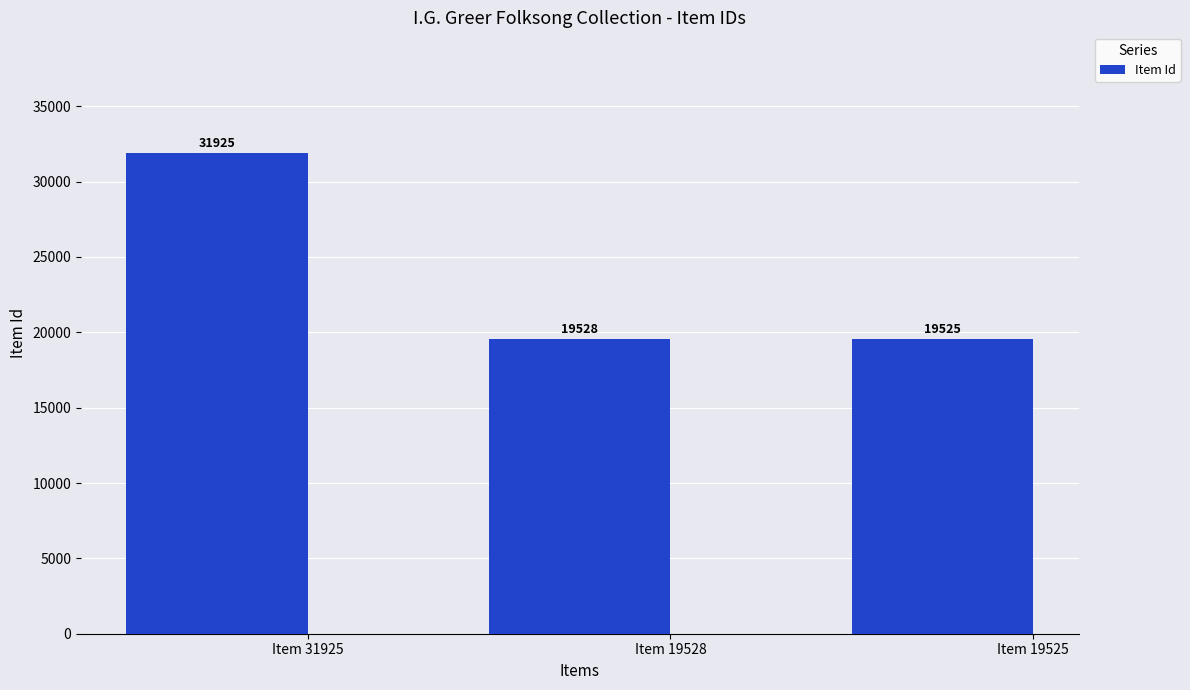

What is the value of the 2nd bar from the left?

19528